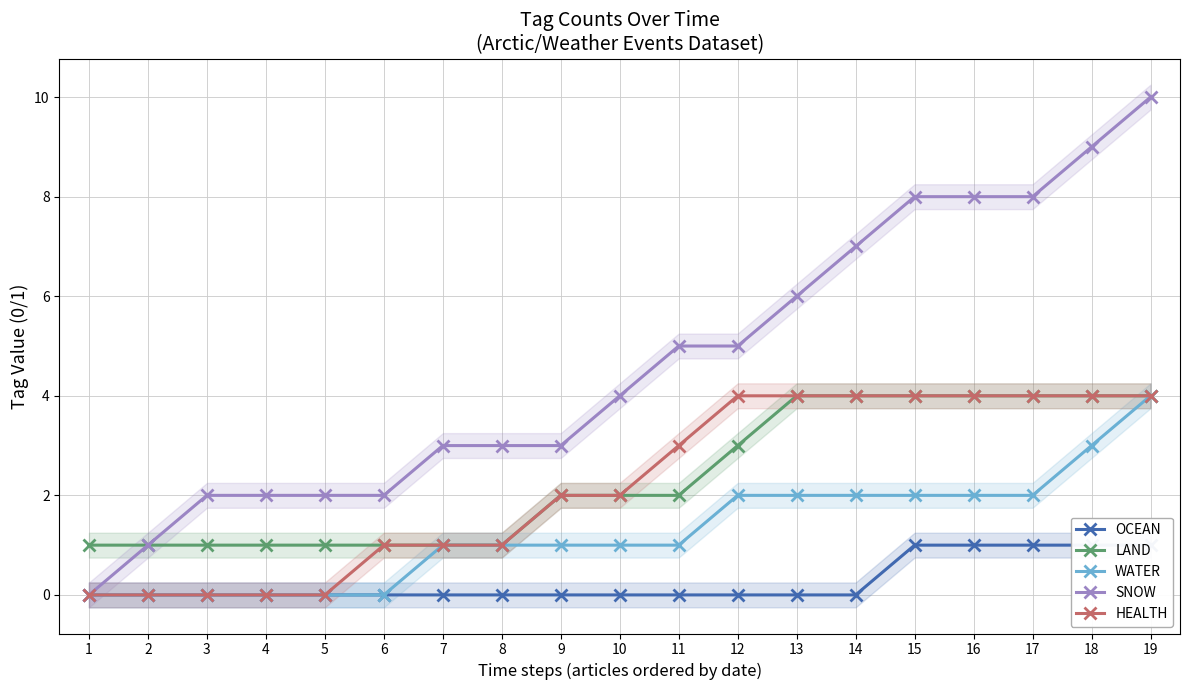

What is the sum of the LAND values at 16 and 3?

5